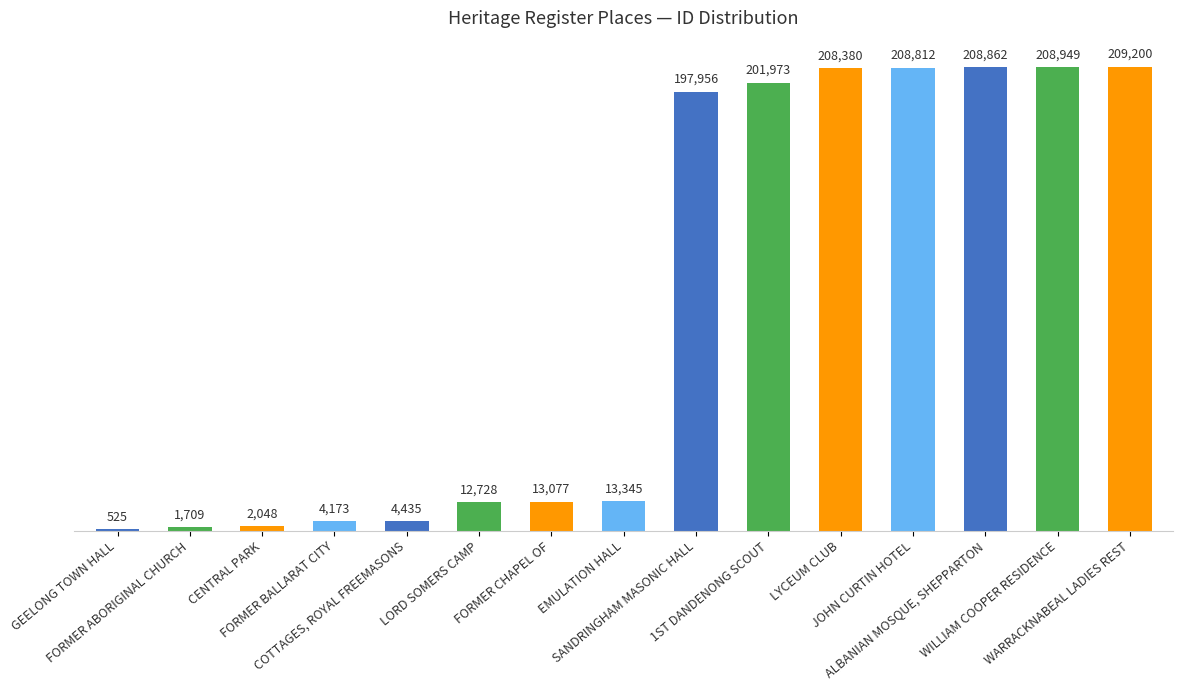

Approximately how many times larger is the value at FORMER CHAPEL OF compared to WARRACKNABEAL LADIES REST?

0.1